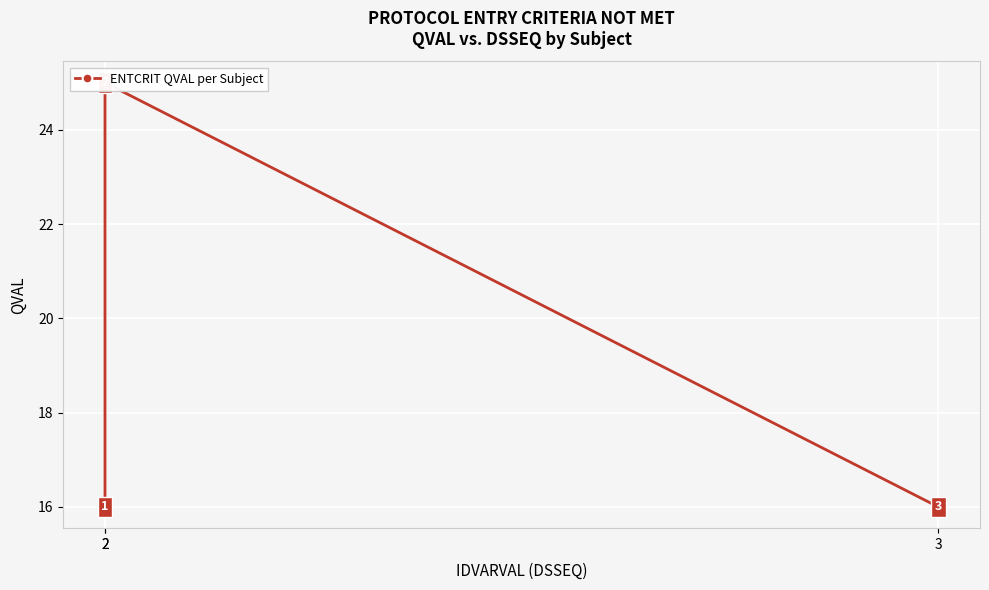

Approximately how many times larger is the value at 2 compared to 3?

1.6